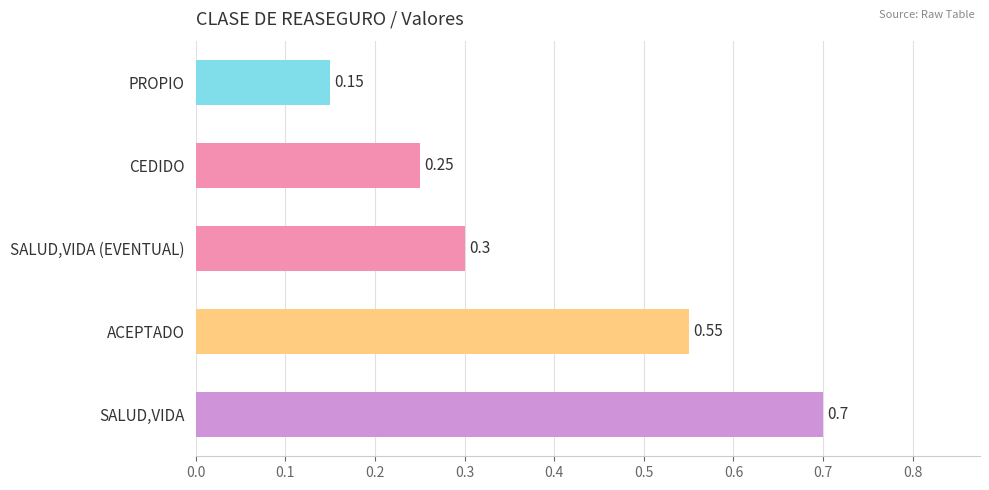

Between CEDIDO and SALUD,VIDA (EVENTUAL), which is larger?

SALUD,VIDA (EVENTUAL)